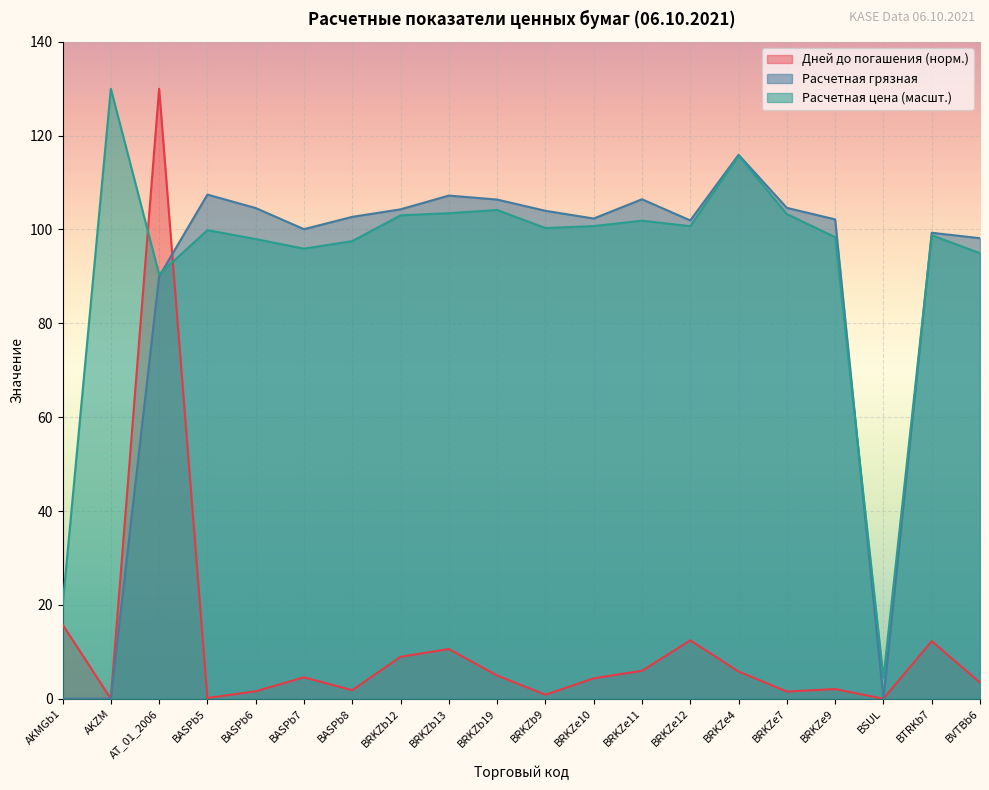

What is the maximum value for Дней до погашения?

130.0